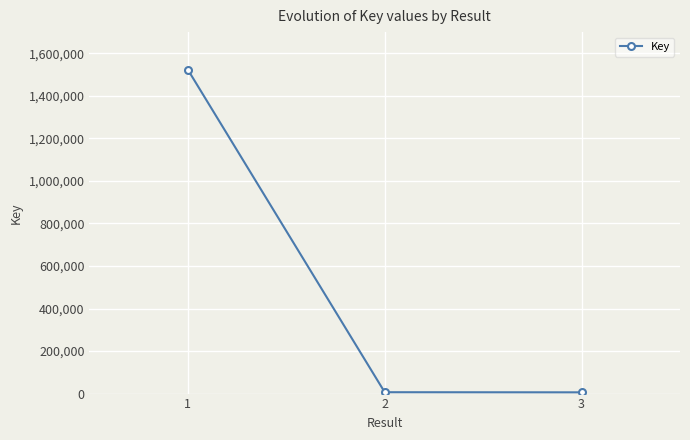

What is the difference between the maximum and minimum values?

1517372